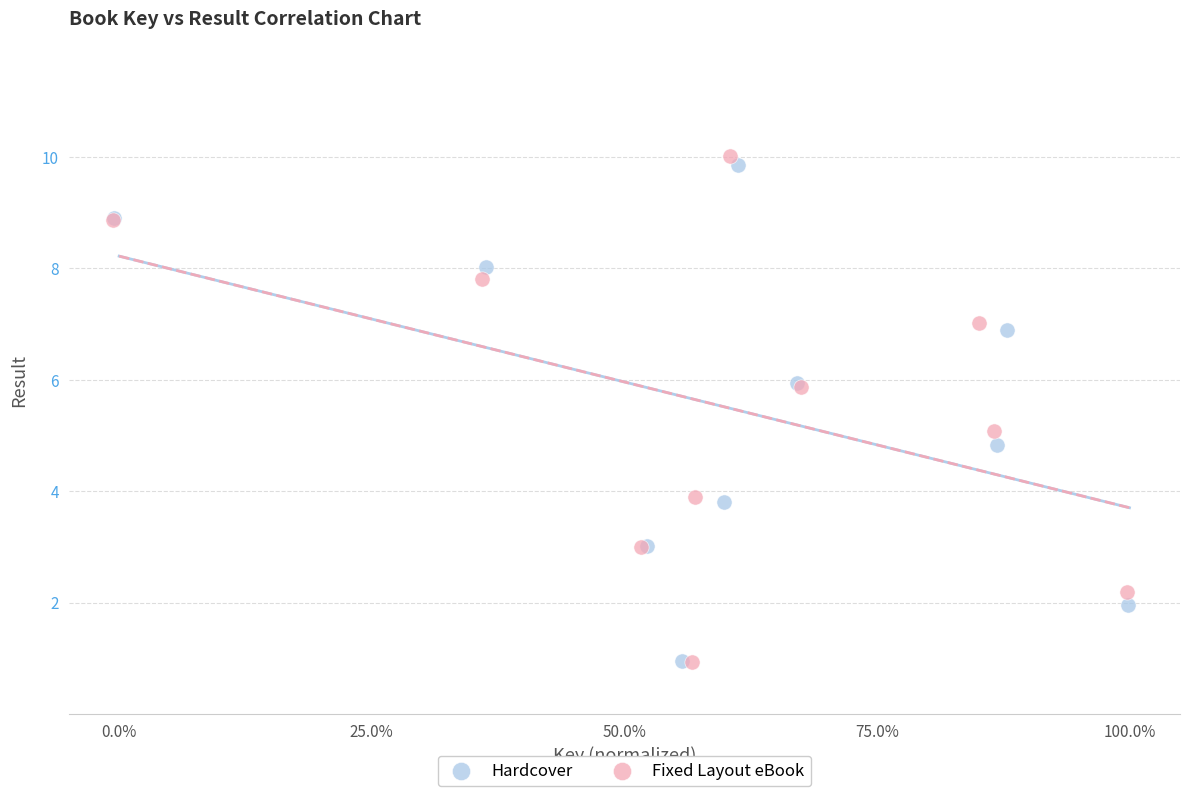

Which series has the widest spread of Y values?

Fixed Layout eBook